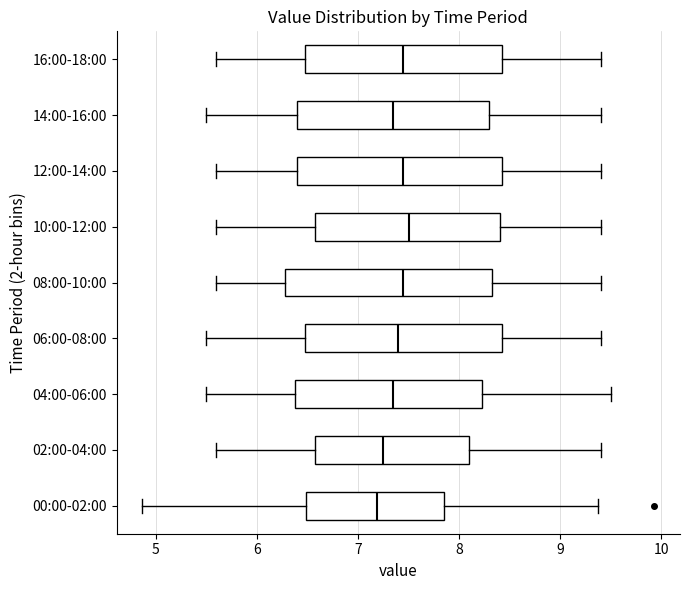

Where does the left whisker of the box for 08:00-10:00 end on the x-axis? The values are not printed on the chart, so give them approximately, as read against the axis.

5.6